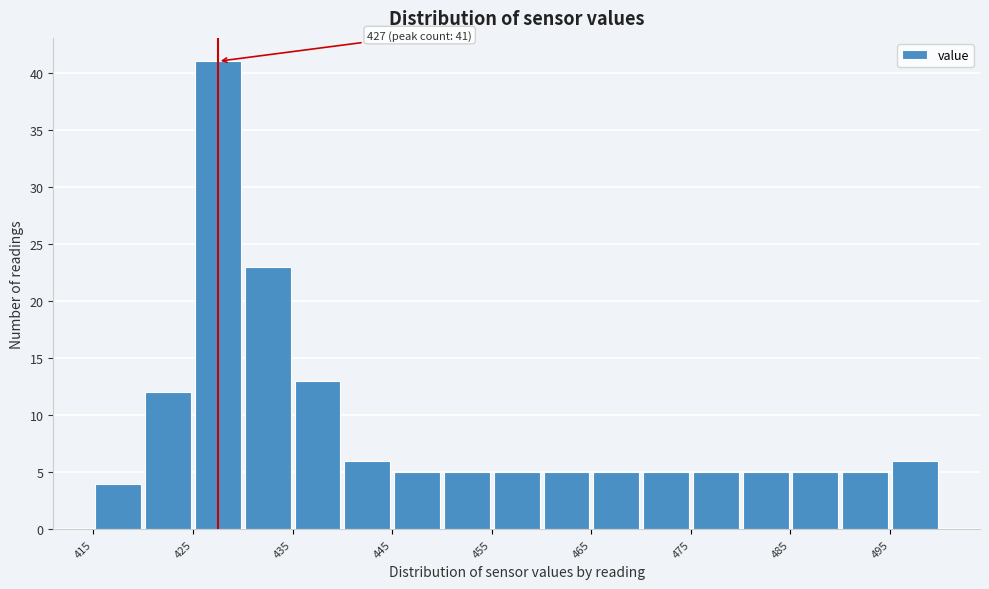

Which range on the x-axis has the tallest bar?

425 to 430